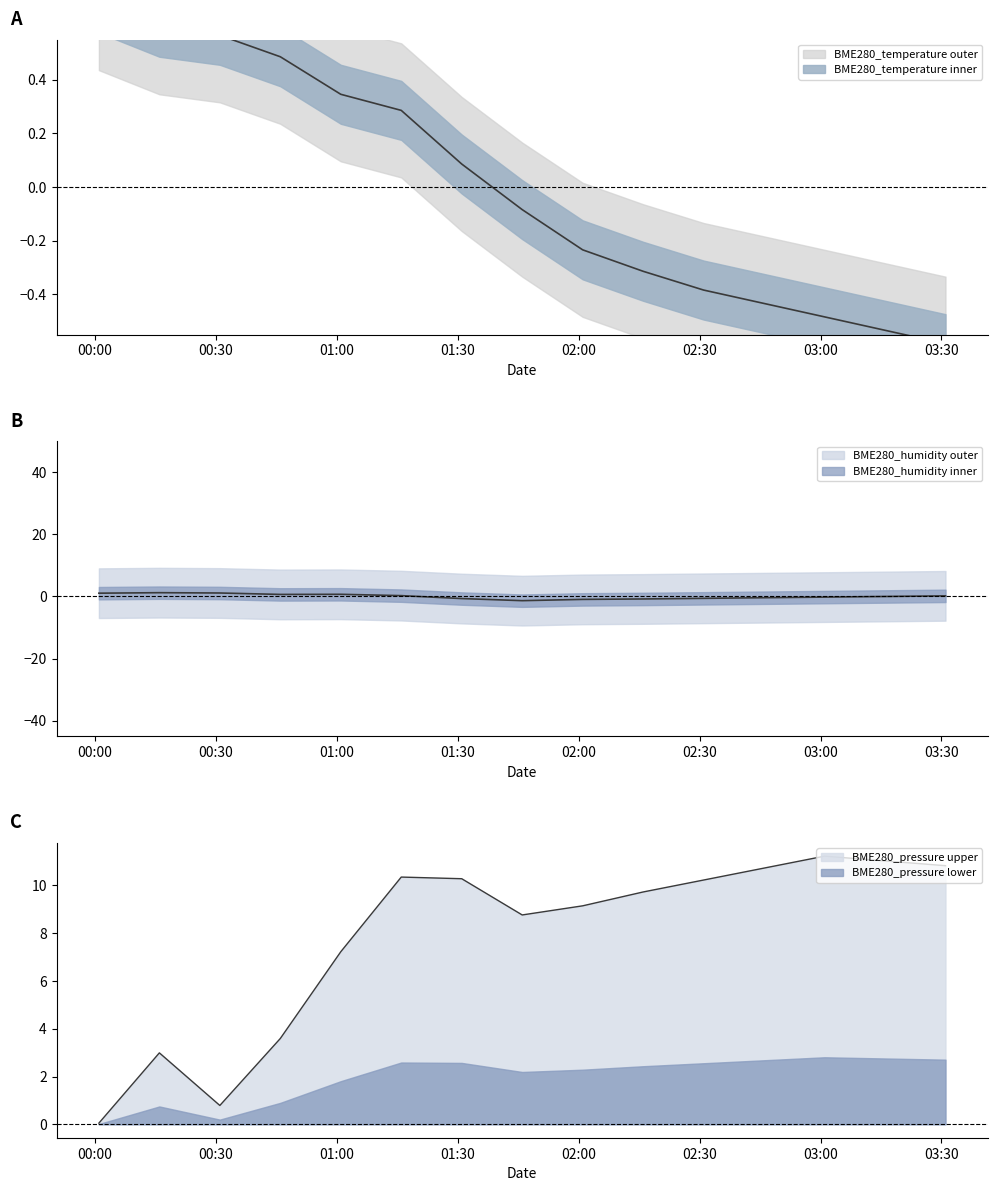

What is the difference between the maximum and second lowest values in the BME280_pressure_norm series?

10.4